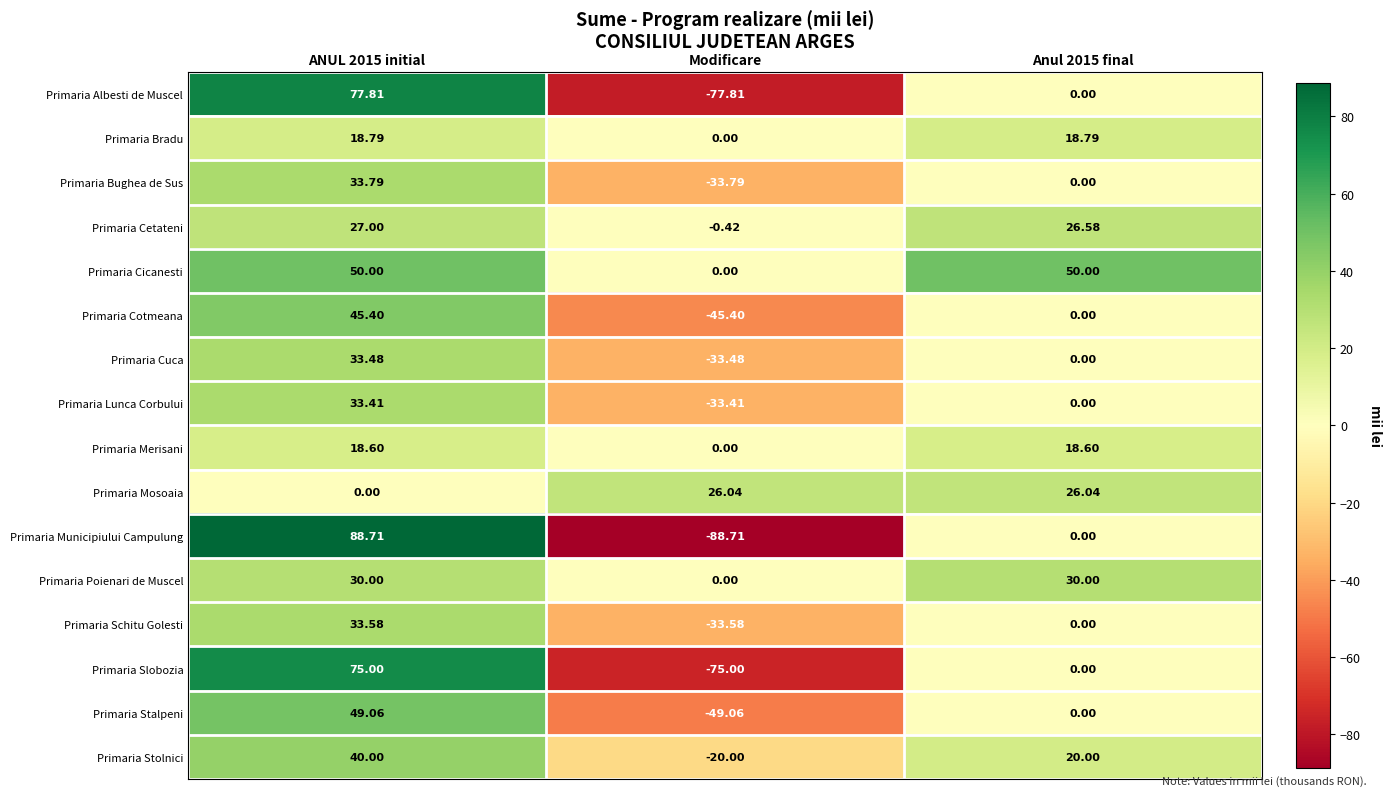

Which series has the widest spread of values?

Primaria Municipiului Campulung